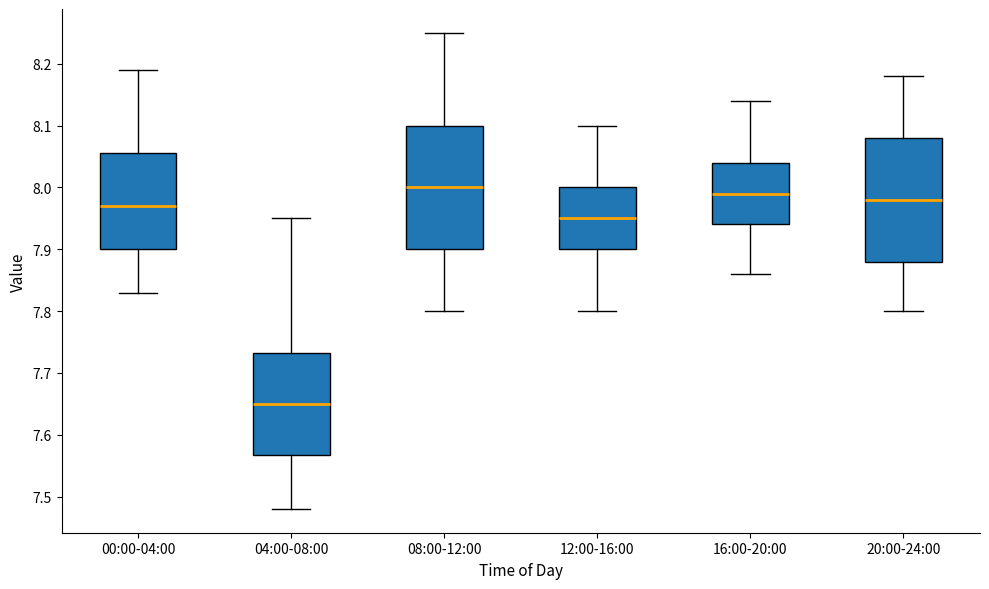

Reading left to right, read every box against the y-axis: the position of its median line, the range the box covers, and the ends of its whiskers. The values are not printed on the chart, so give them approximately, as read against the axis.

00:00-04:00: median 7.97, box 7.90 to 8.06, whiskers 7.83 to 8.19
04:00-08:00: median 7.65, box 7.57 to 7.73, whiskers 7.48 to 7.95
08:00-12:00: median 8.00, box 7.90 to 8.10, whiskers 7.80 to 8.25
12:00-16:00: median 7.95, box 7.90 to 8.00, whiskers 7.80 to 8.10
16:00-20:00: median 7.99, box 7.94 to 8.04, whiskers 7.86 to 8.14
20:00-24:00: median 7.98, box 7.88 to 8.08, whiskers 7.80 to 8.18